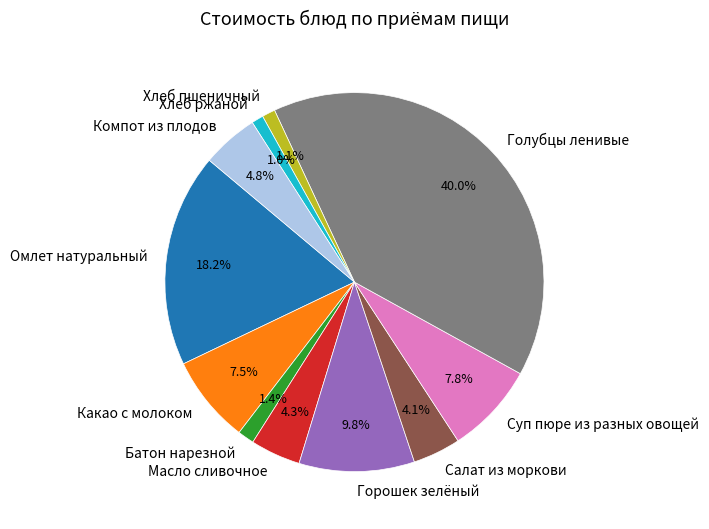

To the nearest percent, what percentage of the pie is Компот из плодов?

5%